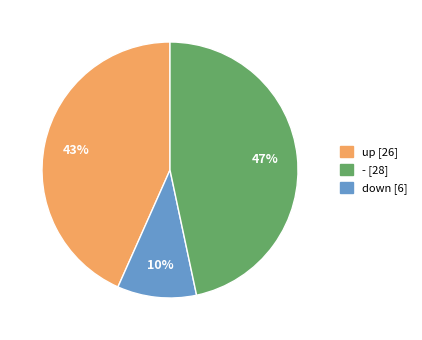

Combined, do - [28] and up [26] account for over 50%?

Yes